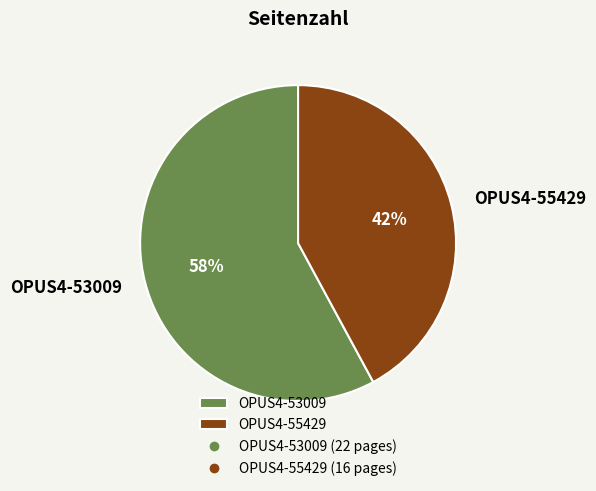

Which slice is the largest?

OPUS4-53009